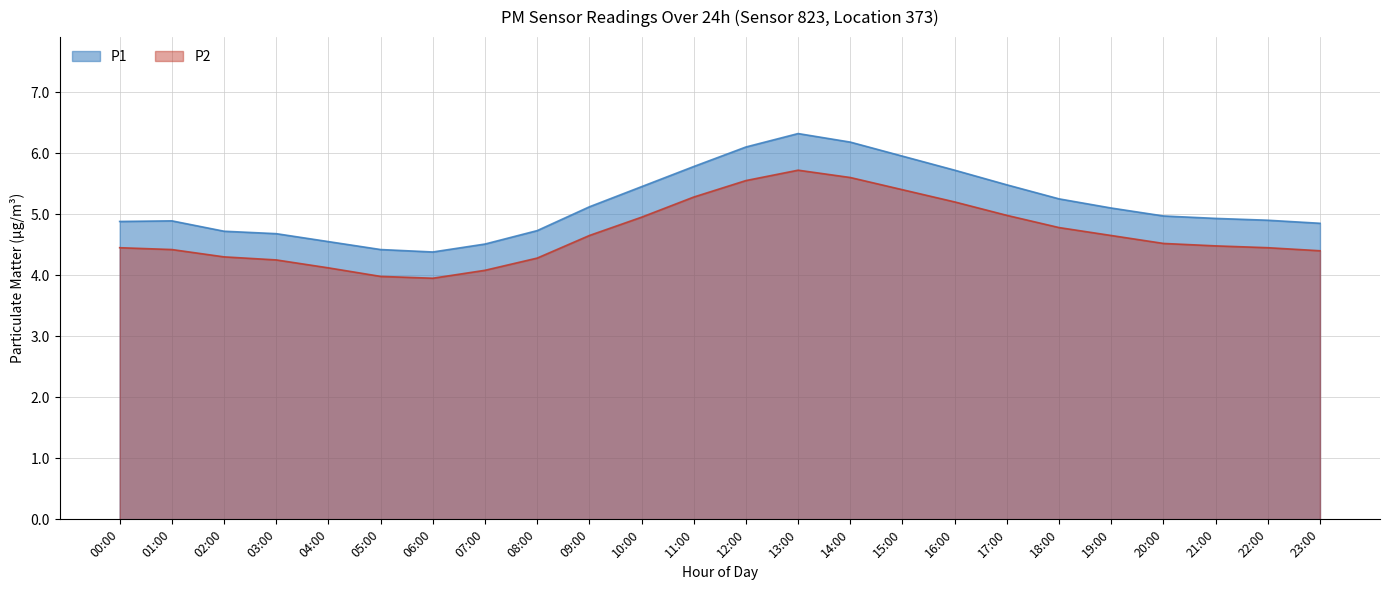

Which category has the lowest value in the P1 series?

06:00